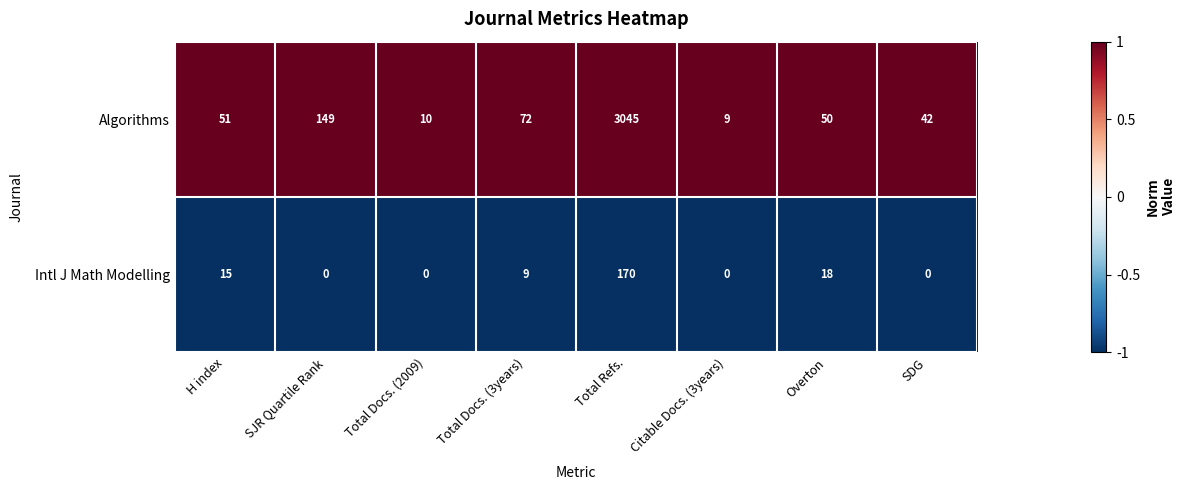

Which label corresponds to the largest value in the chart?

Total Refs.